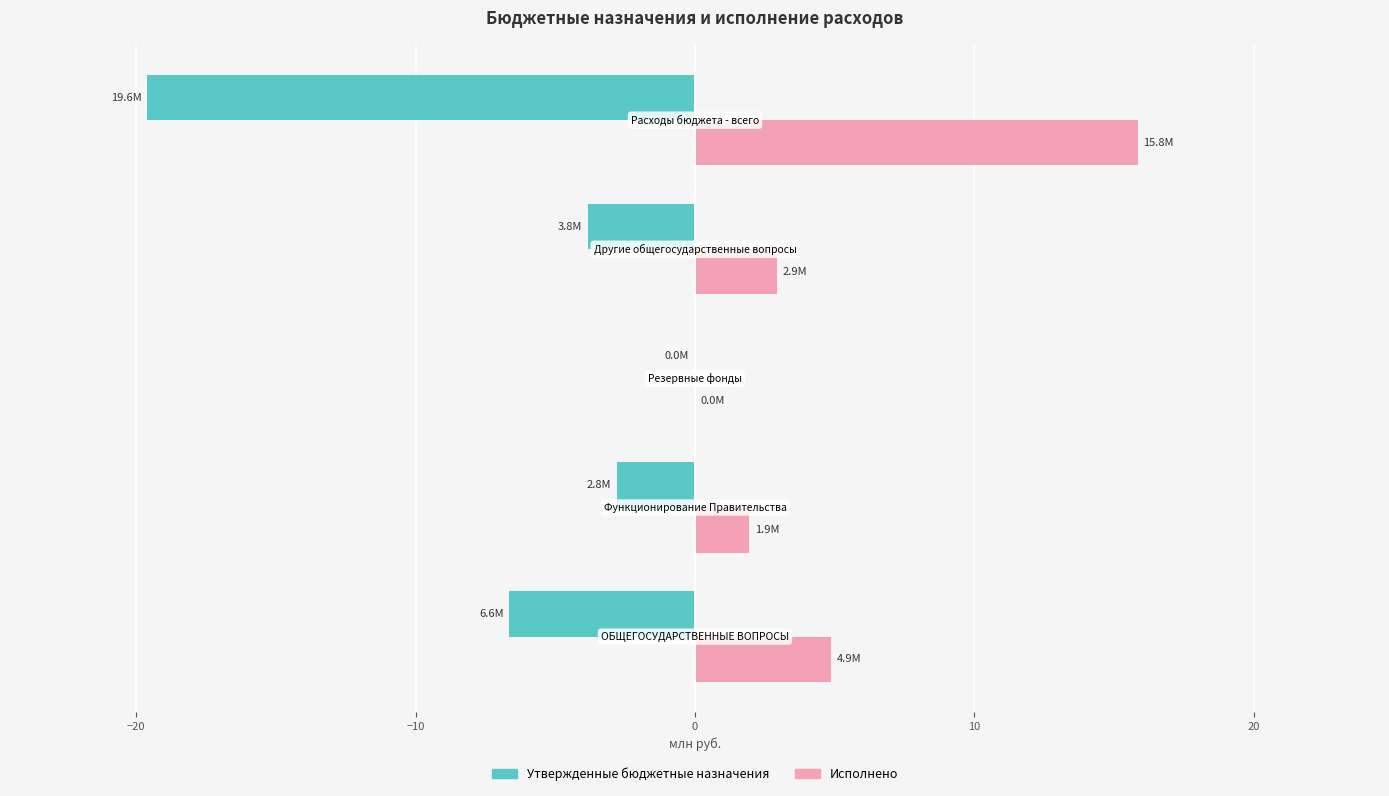

Which series has the largest total across all categories?

Исполнено